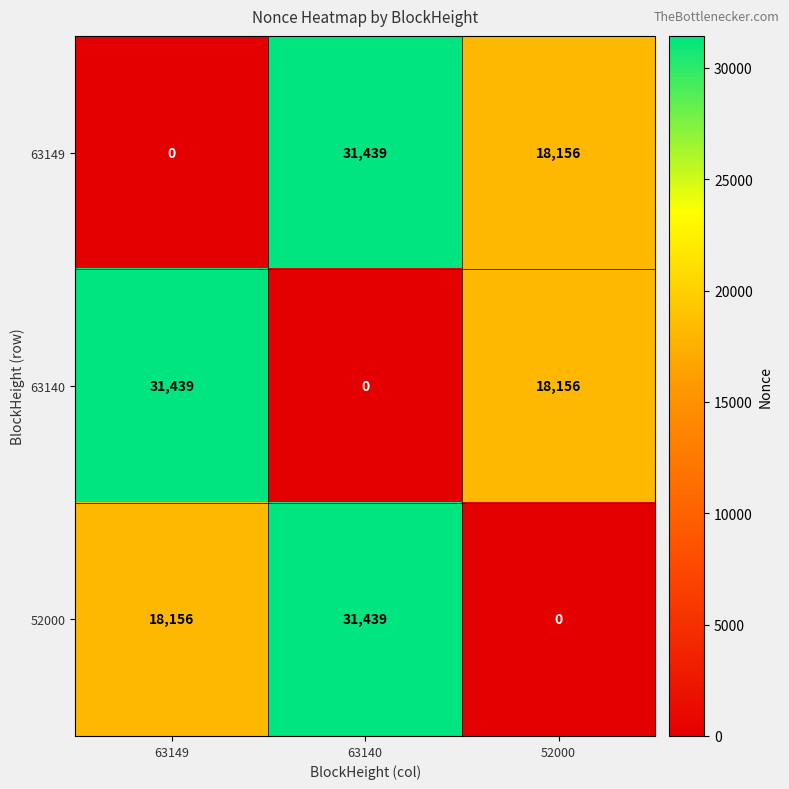

How many 52000 values are between 0 and 31439?

3